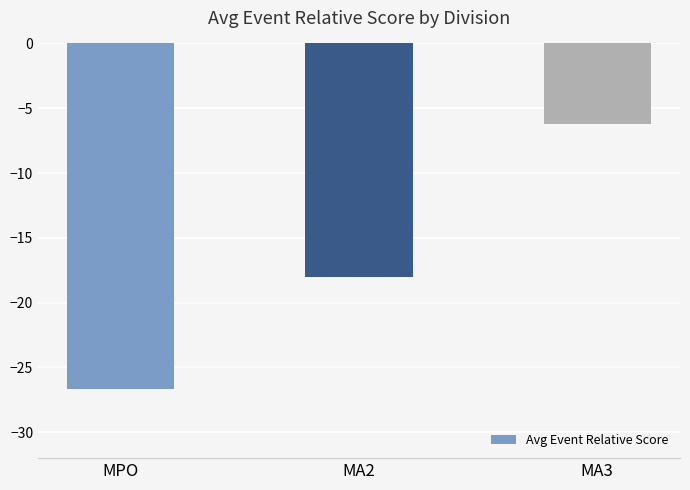

What is the label of the 2nd bar from the right?

MA2